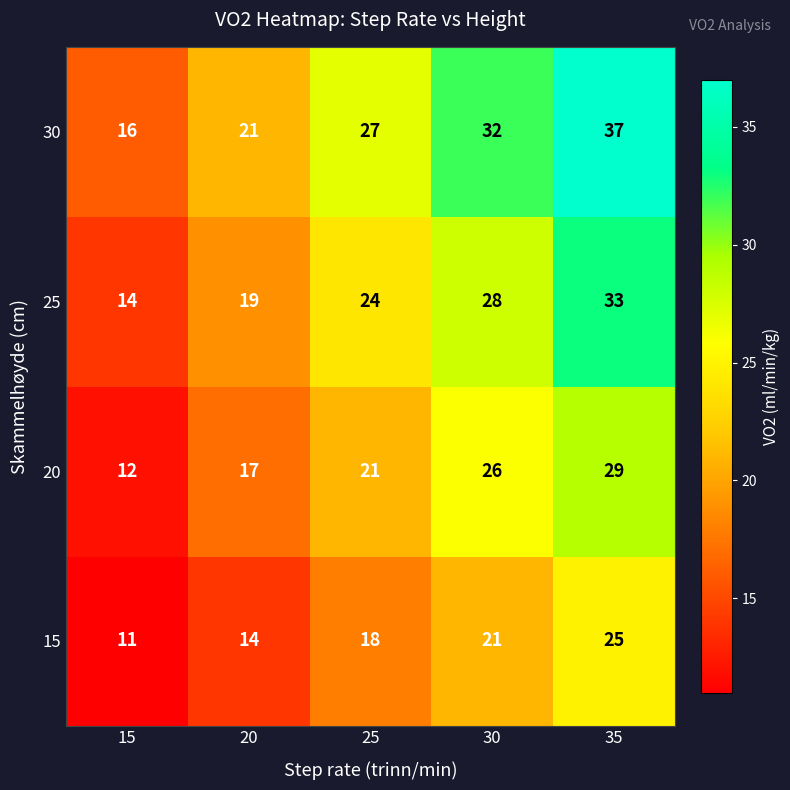

Which series has the largest total across all categories?

30